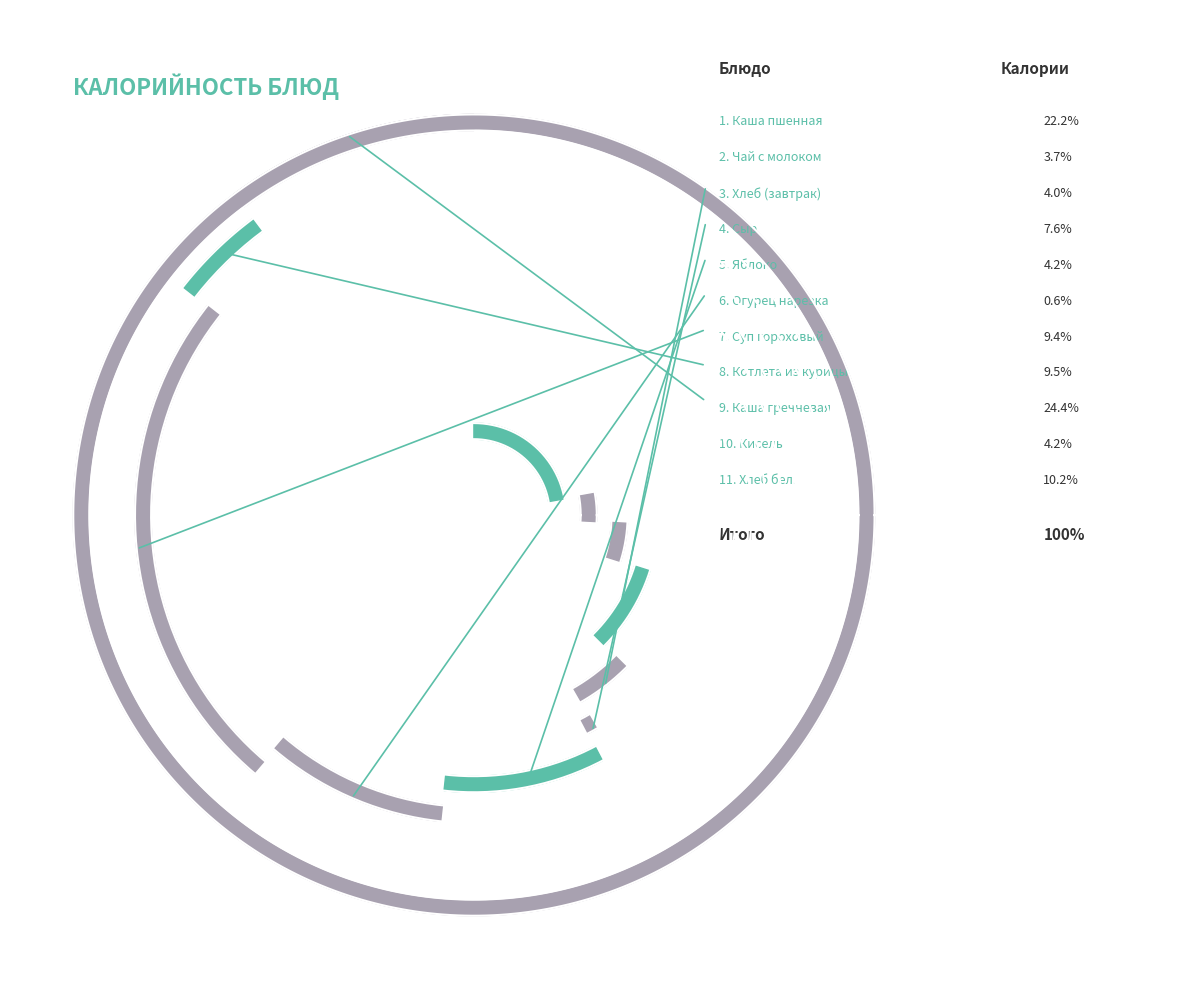

How many slices are in this pie chart?

11